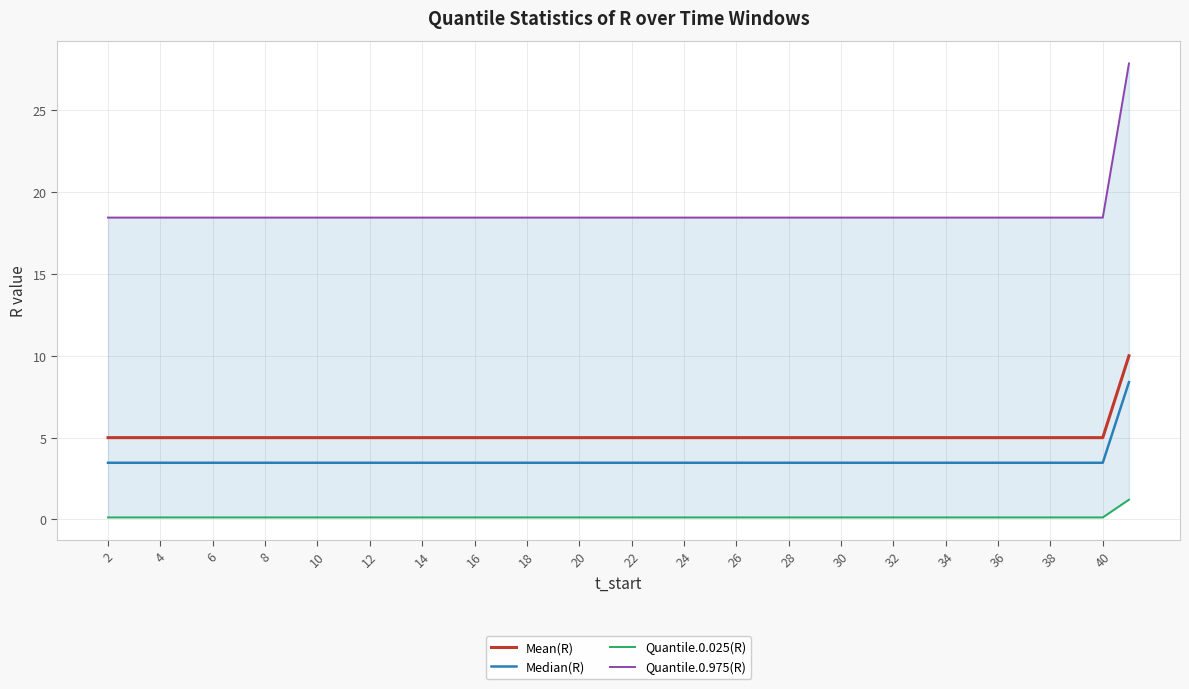

Does the chart display data point markers on the line(s)?

No